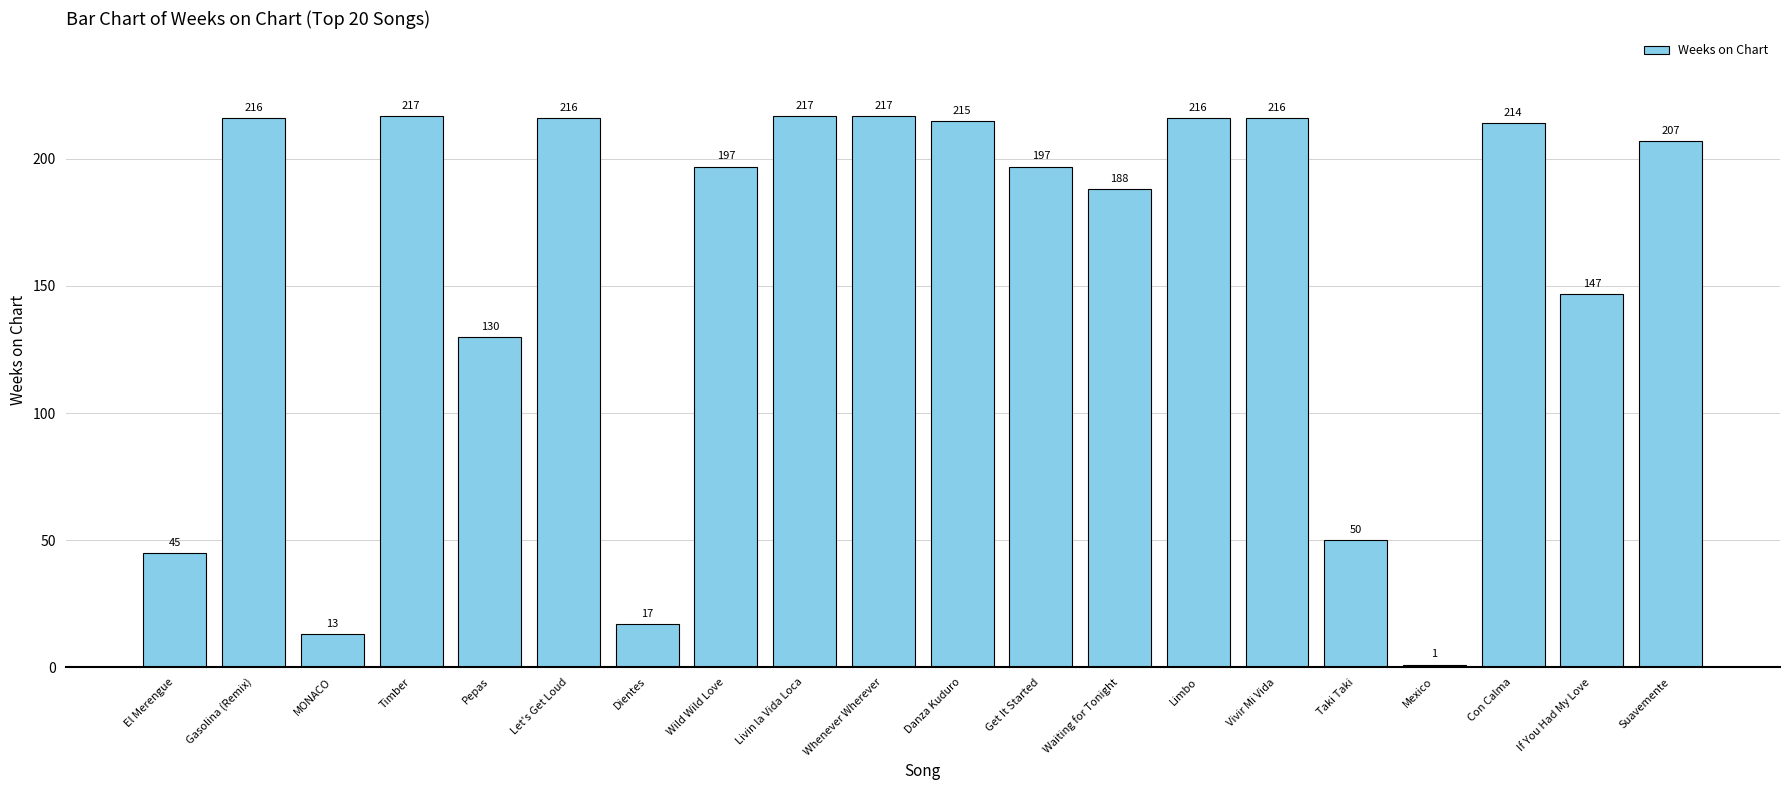

True or false: the data shows 216 at Limbo.

True